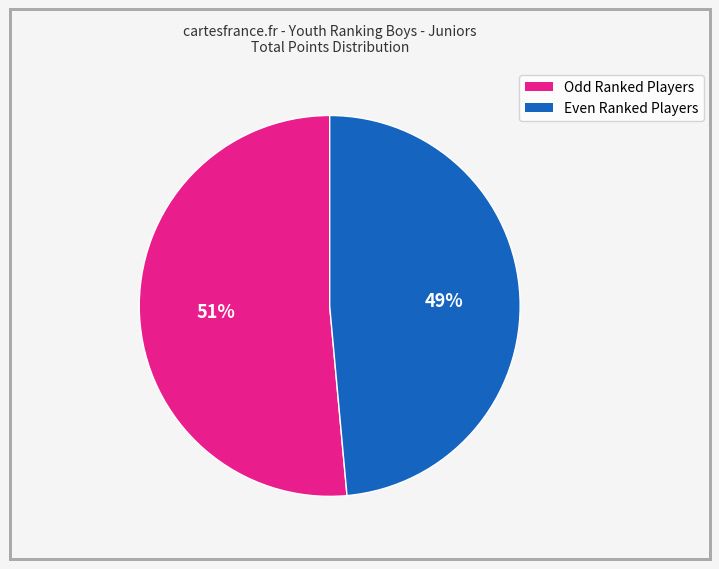

Is there any slice that represents more than half of the pie?

Yes